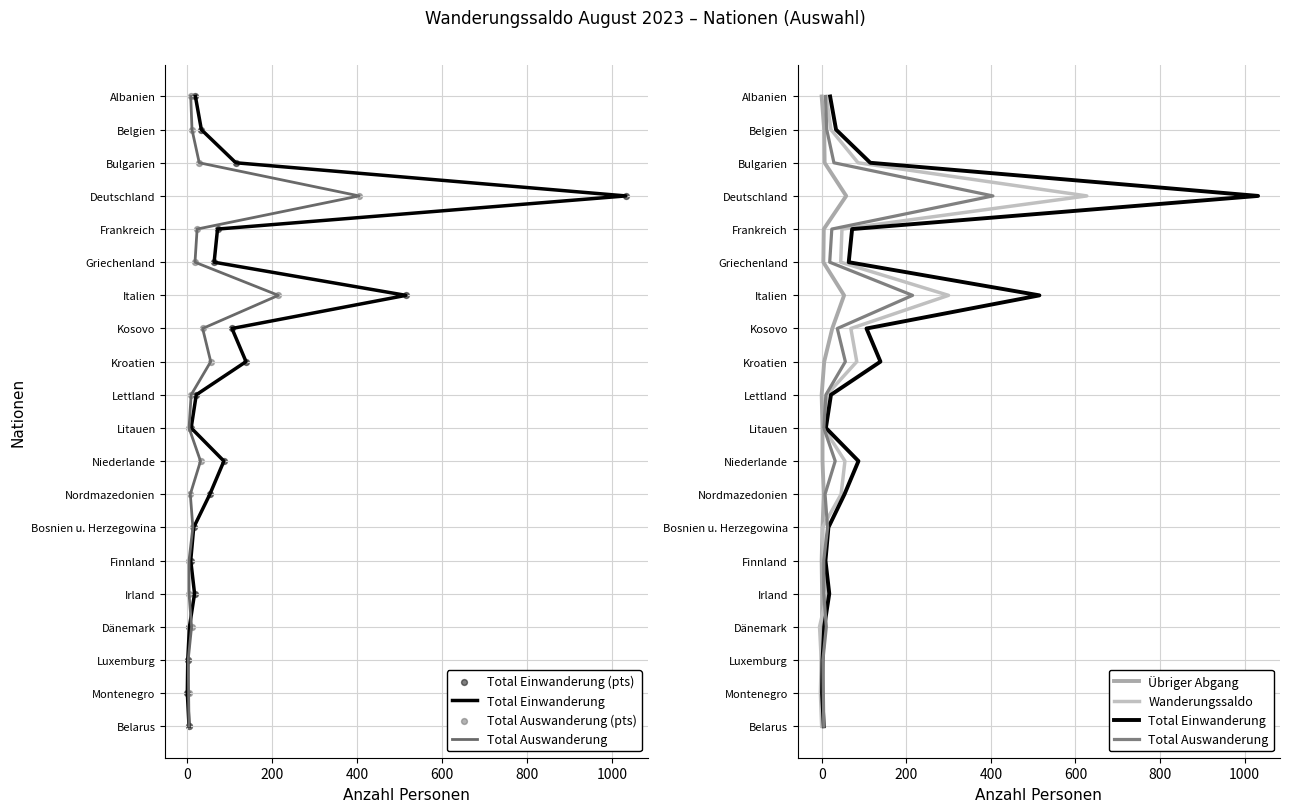

Which series has the largest total across all categories?

Total Einwanderung